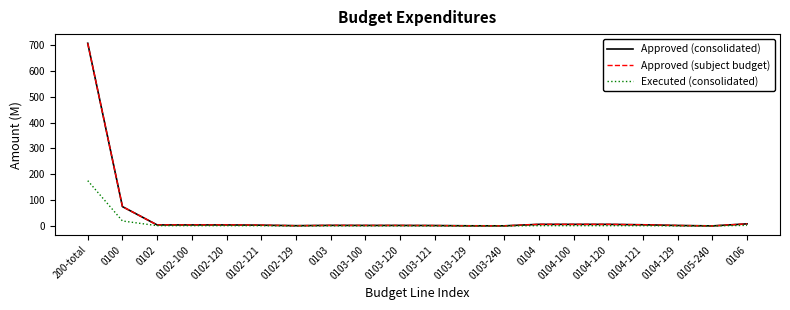

The value of Executed (consolidated) at 0102-129 is 0.2. True or false?

False